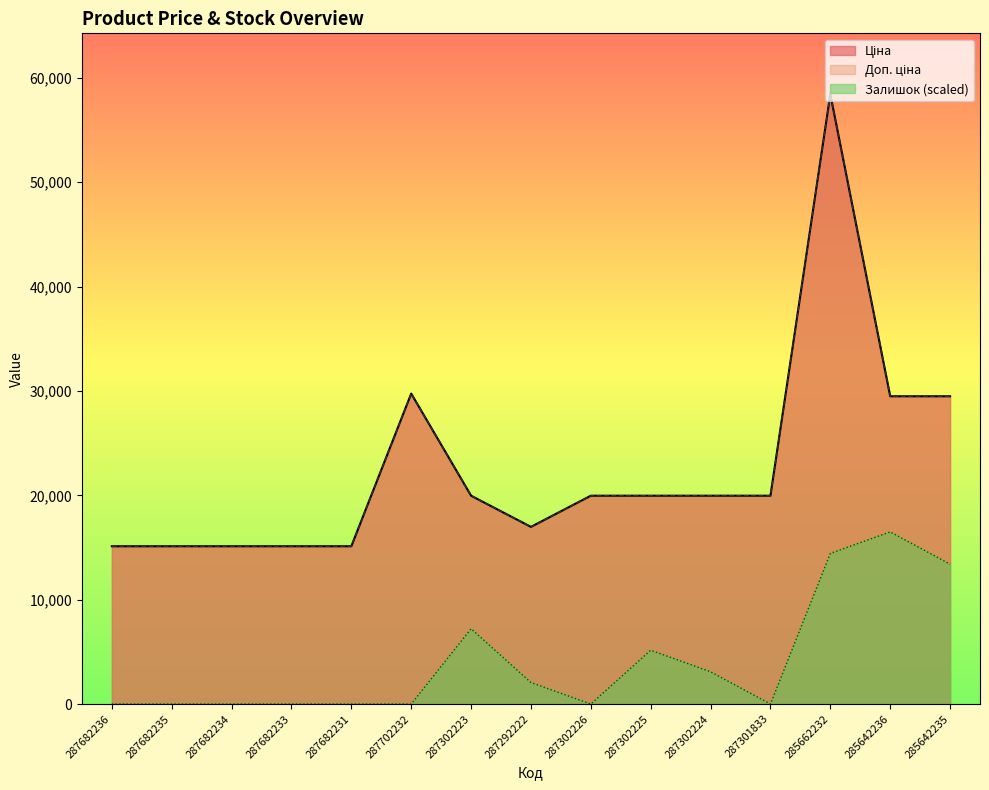

Which series has the largest total across all categories?

Ціна